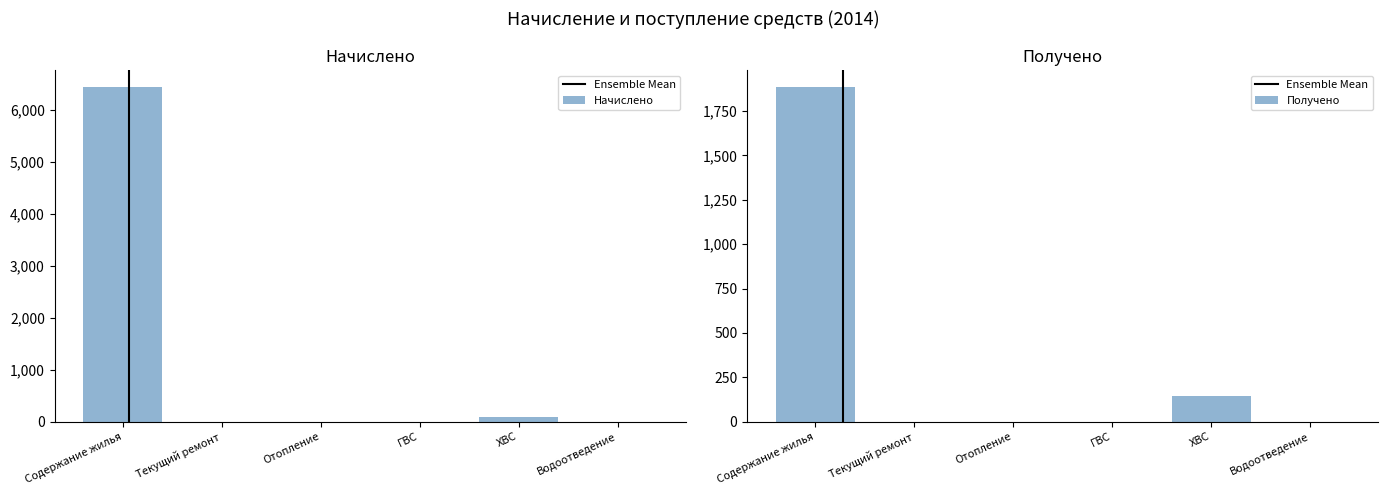

How many series are shown in this chart?

2